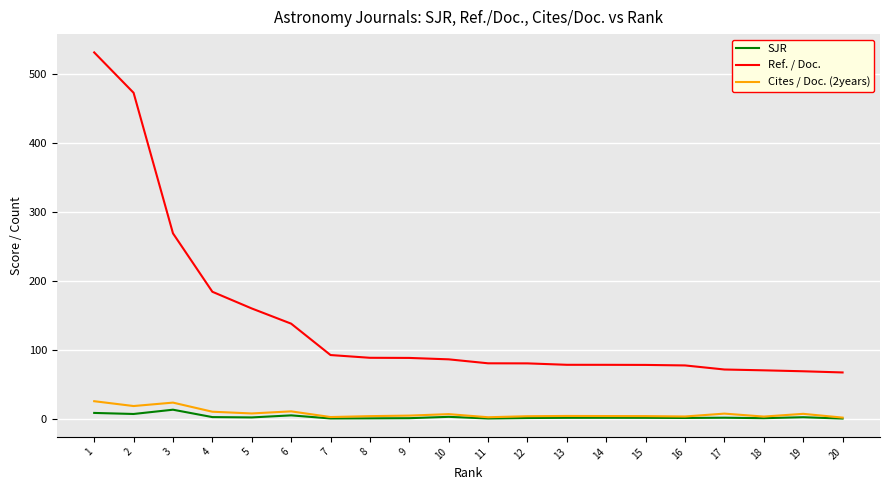

Which series changed the most between 9 and 15?

Ref. / Doc.